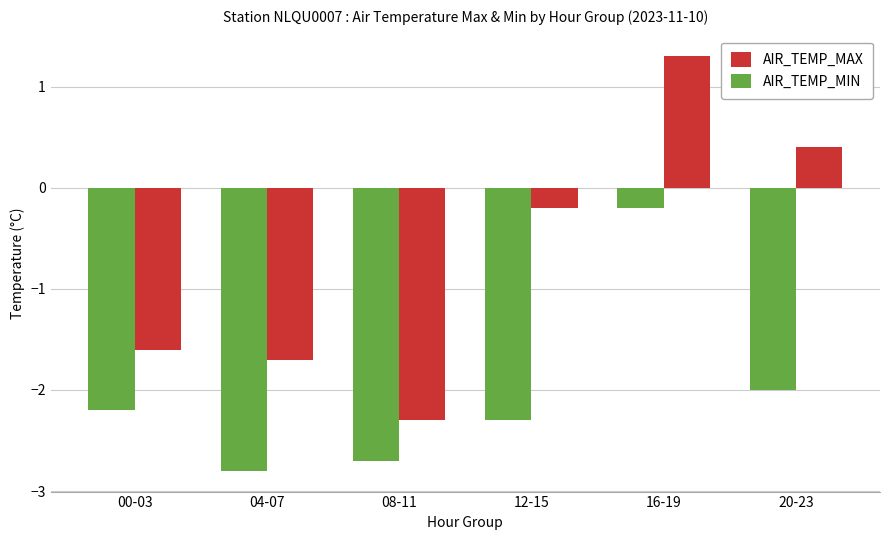

How many distinct data groups are displayed?

2